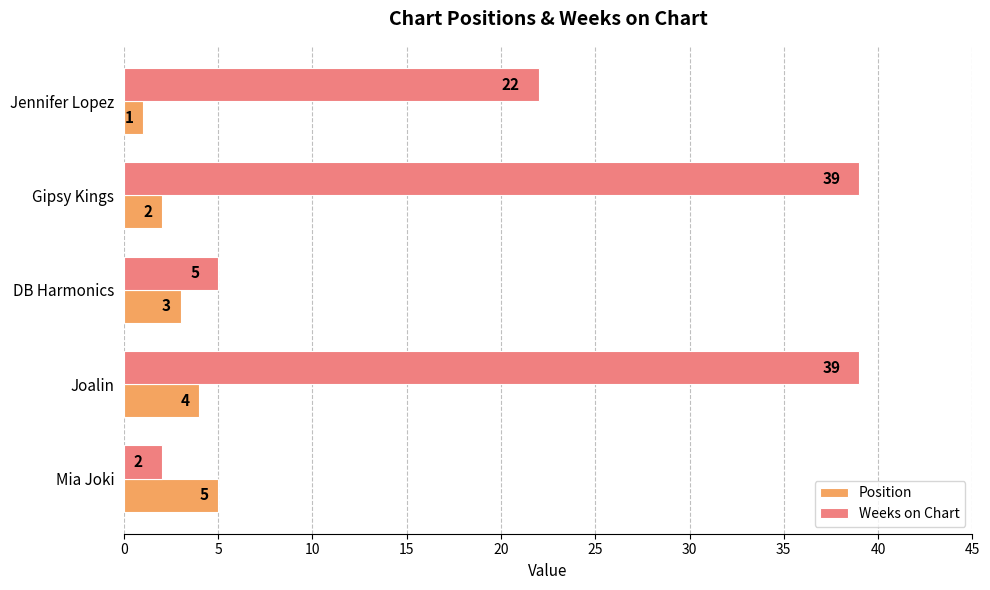

The value of Position at Gipsy Kings is 2. True or false?

True